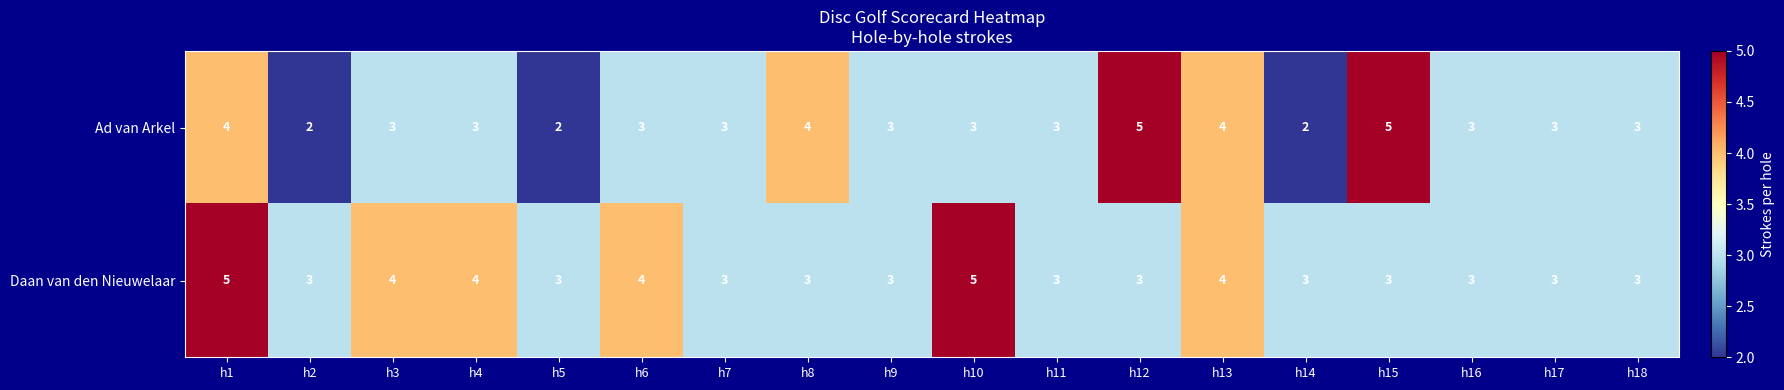

At which category is the sum across all series the highest?

h1